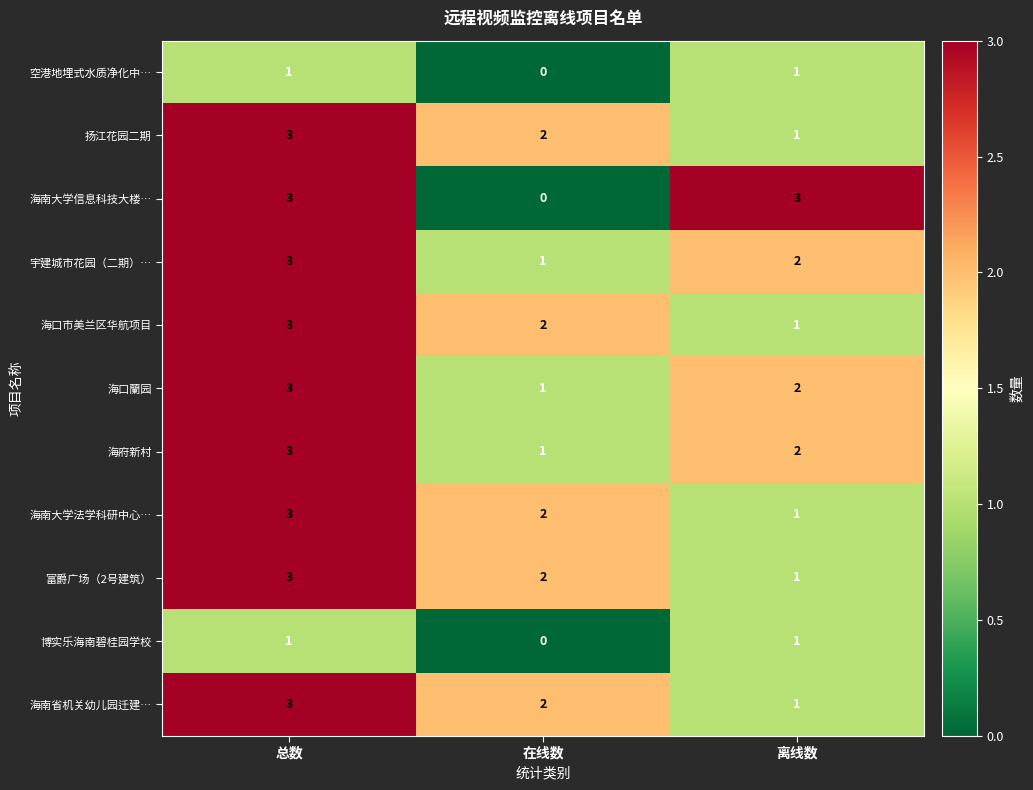

The value of 海口市美兰区华航项目 at 总数 is 3. True or false?

True